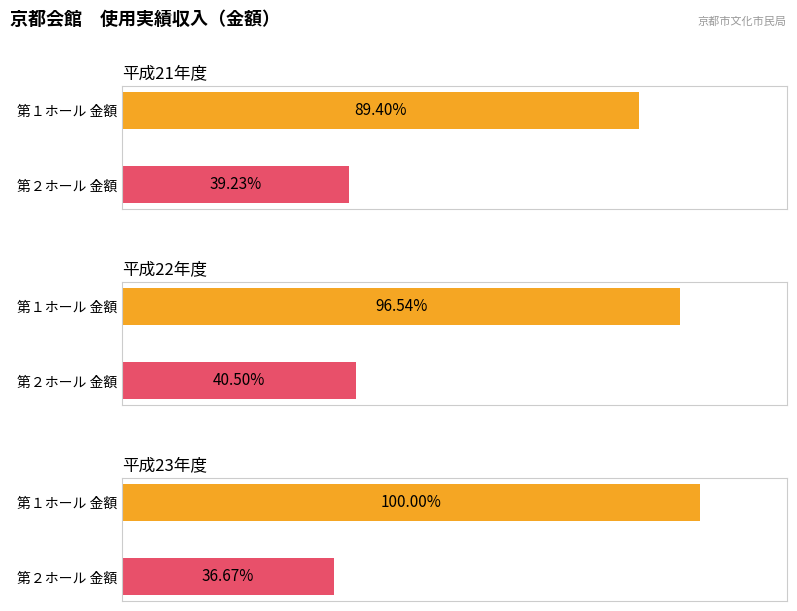

True or false: 第２ホール 金額 has a value of 36882600 at 平成21年度.

True